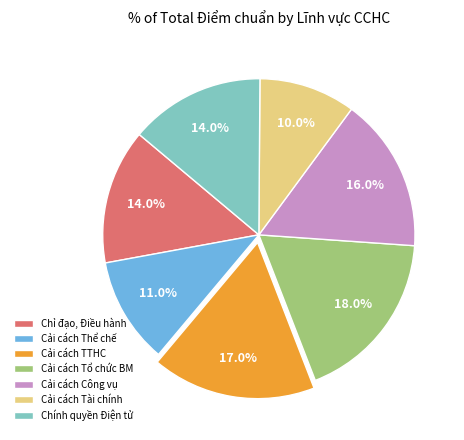

Is the sum of Cải cách Công vụ and Cải cách Thể chế greater than half?

No